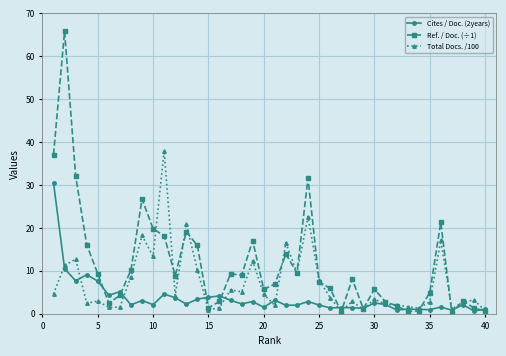

Which series has the largest total across all categories?

Ref. / Doc. (÷1)